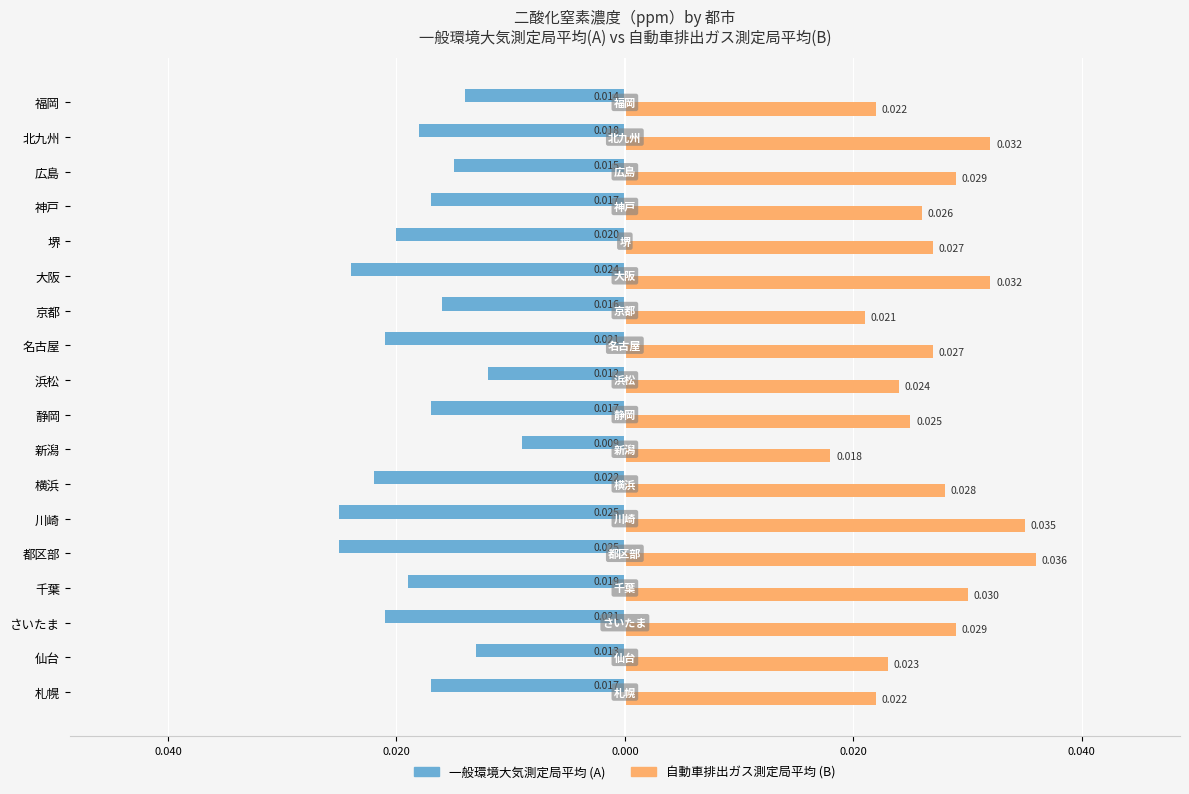

Which series has the largest total across all categories?

自動車排出ガス測定局平均 (B)